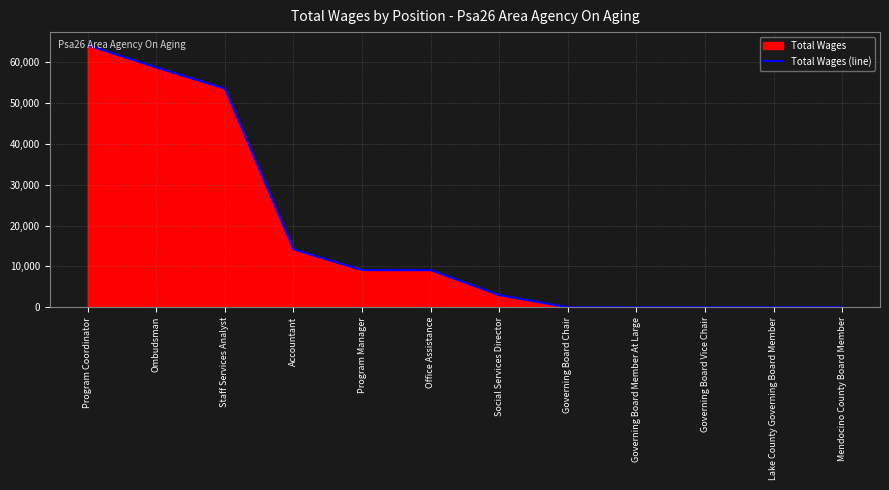

Count the number of data series in this chart.

1